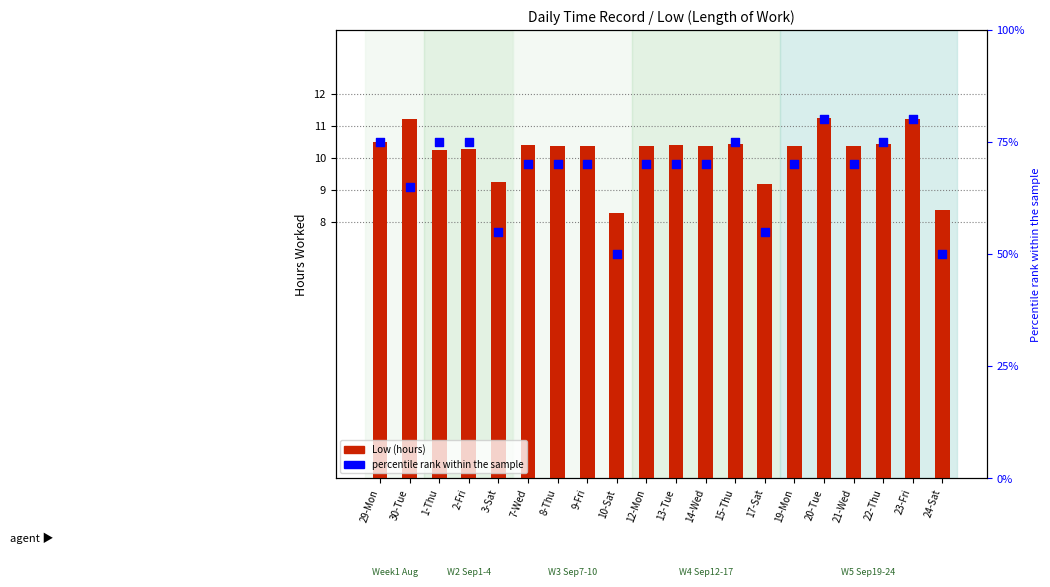

At how many categories does at least one series exceed 25?

20